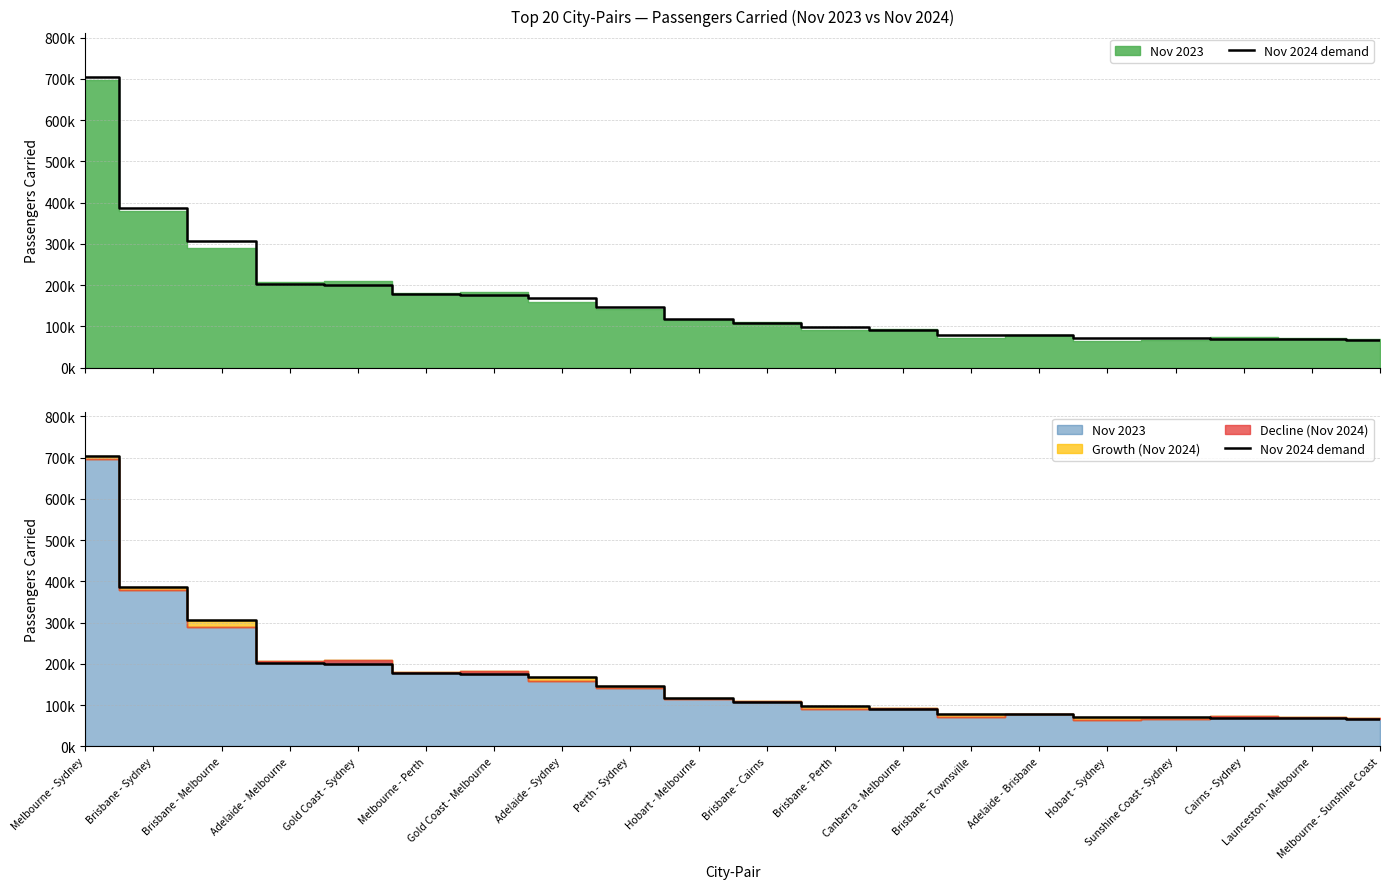

Reading left to right, what are all the values shown in this chart?

704459	386227	307230	202262	200092	177469	175094	168468	147230	117815	107569	98658	91418	79251	78710	72399	70958	69141	68625	65888